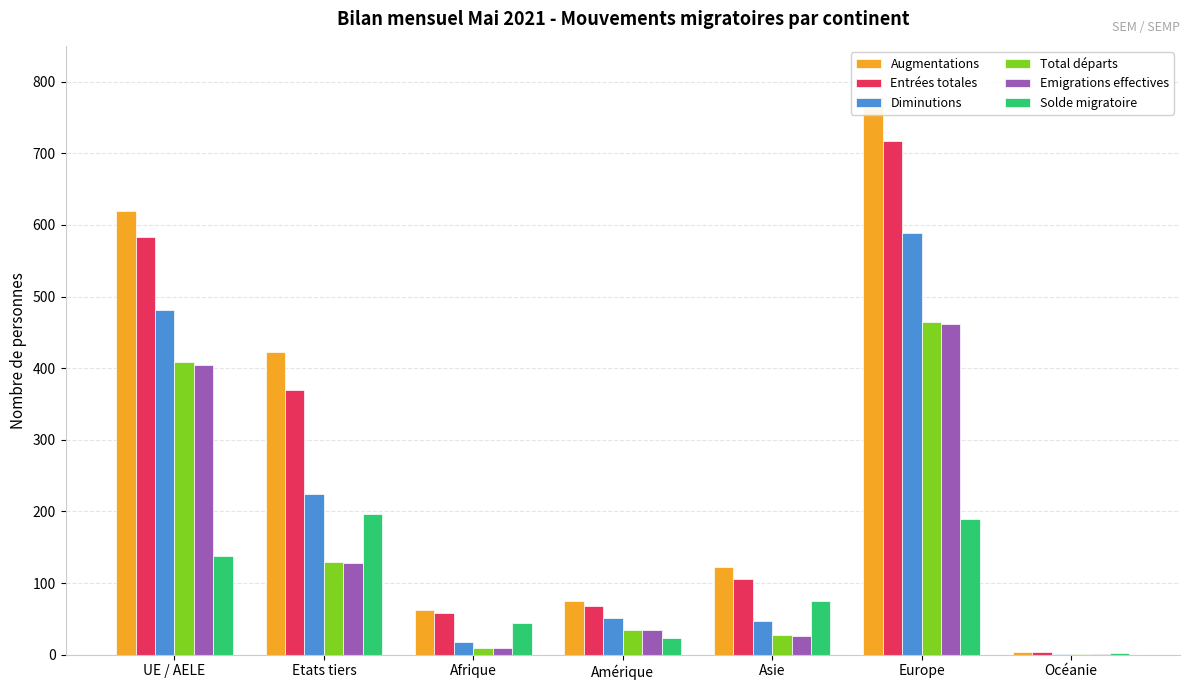

Which series has the largest total across all categories?

Augmentations